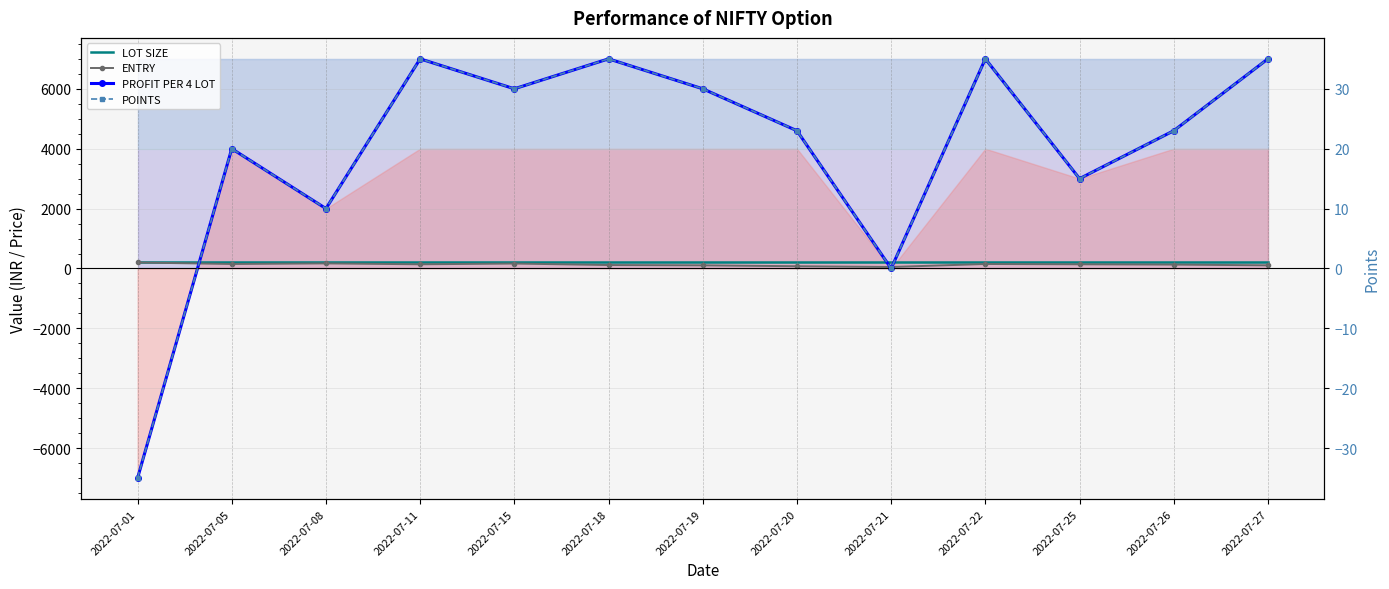

What is the minimum value for ENTRY?

50